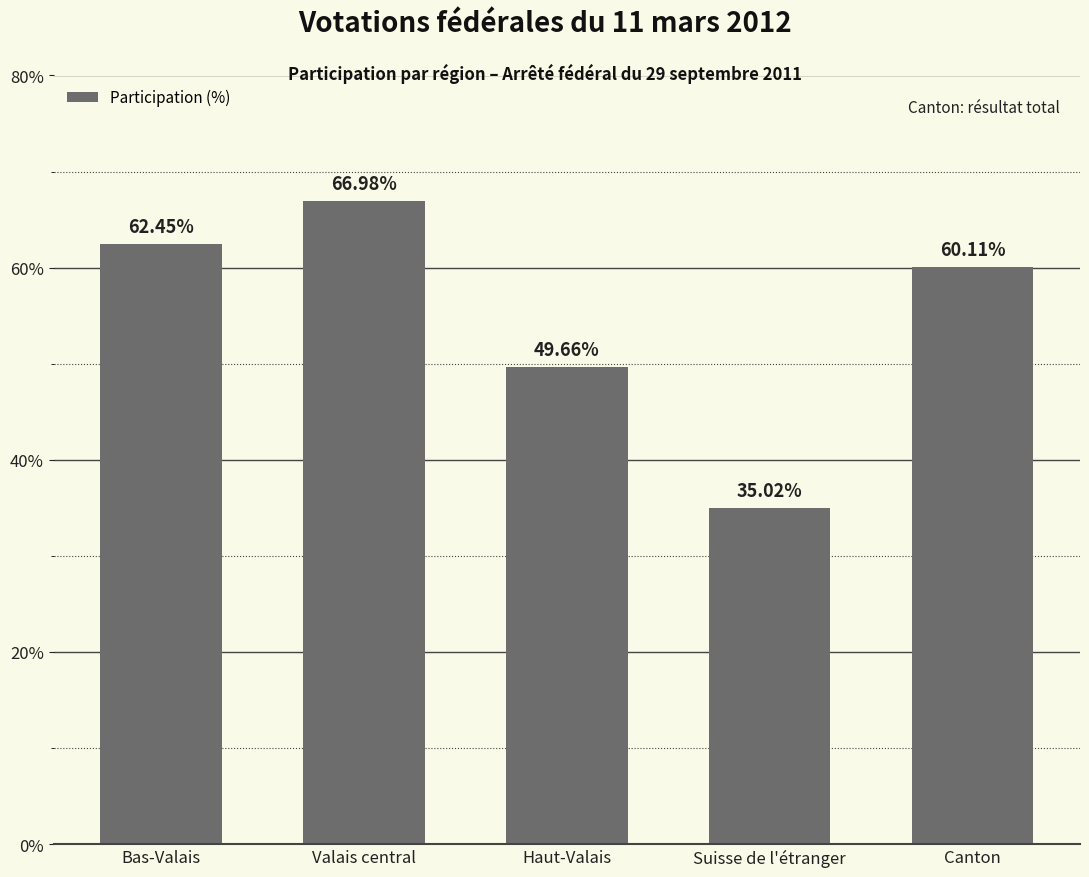

The value at Canton is 16.8. True or false?

False